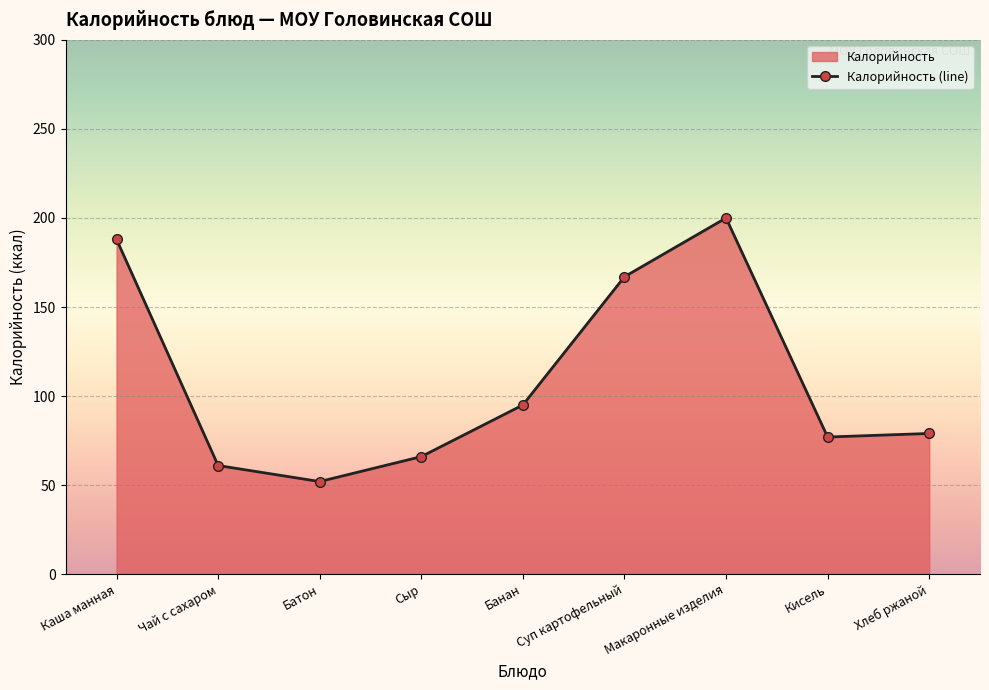

How many distinct data groups are displayed?

1